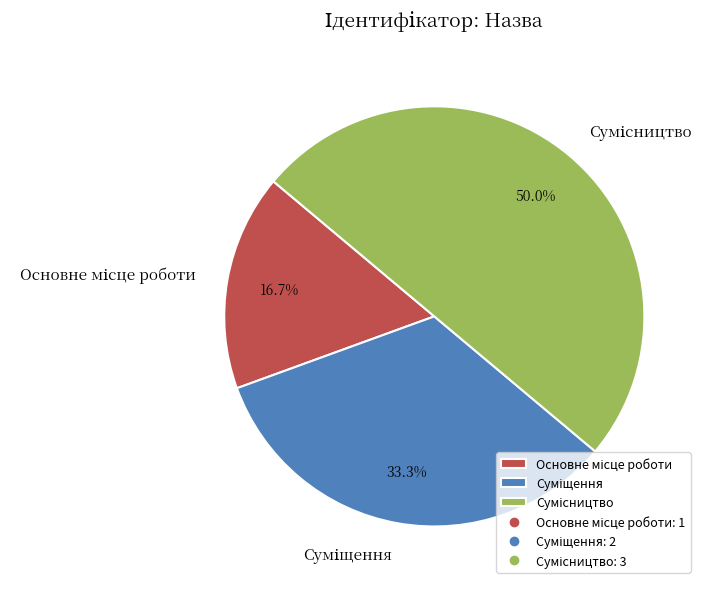

Is Сумісництво the majority of the pie?

No